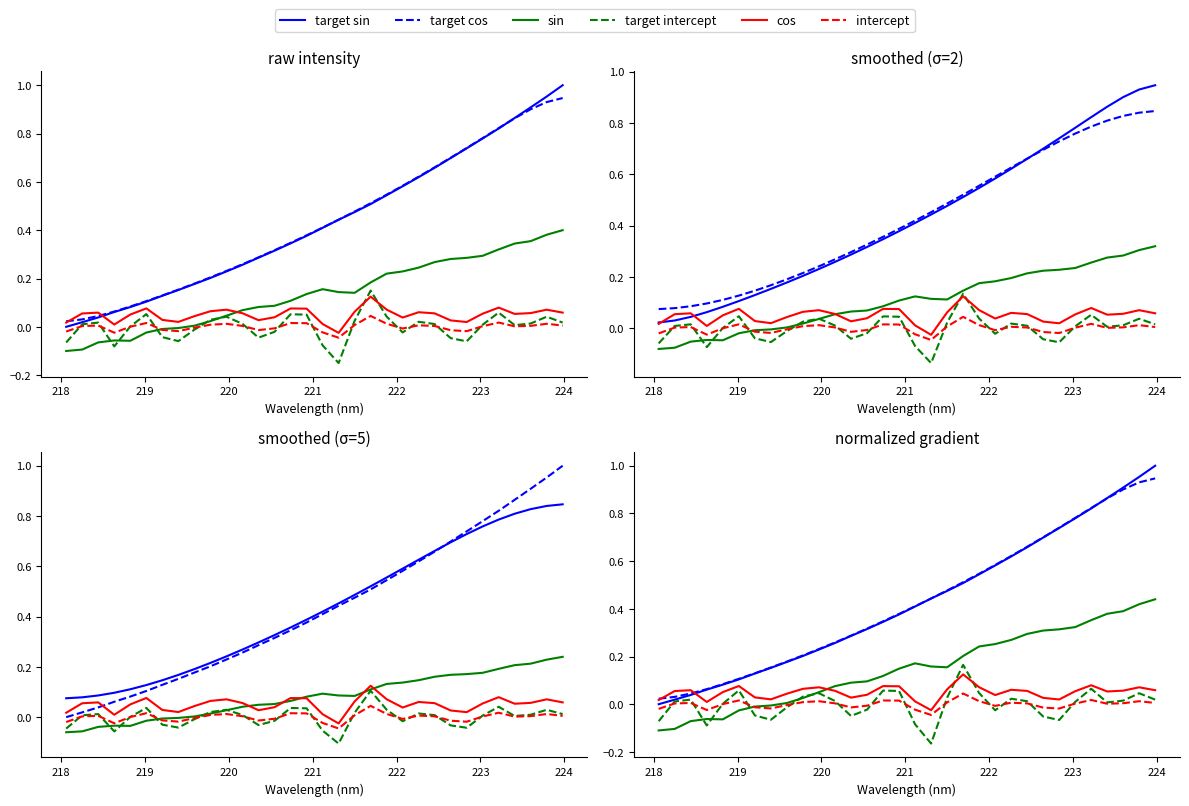

The cos series shows 0.1 at 20. True or false?

False